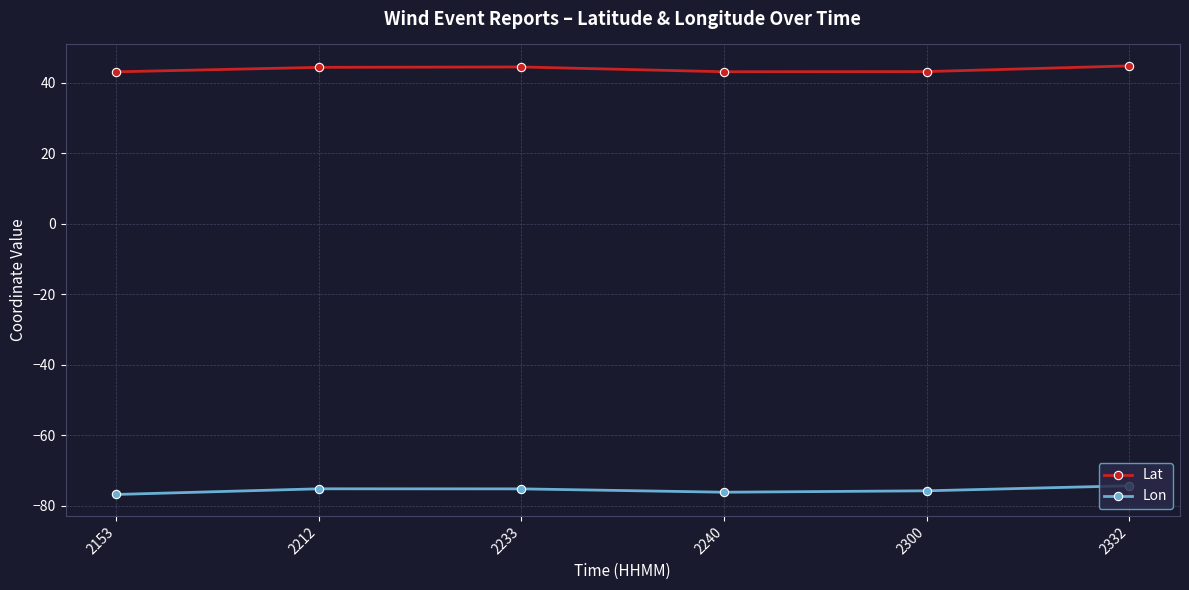

What is the sum of the Lon values at 2212 and 2233?

-150.3